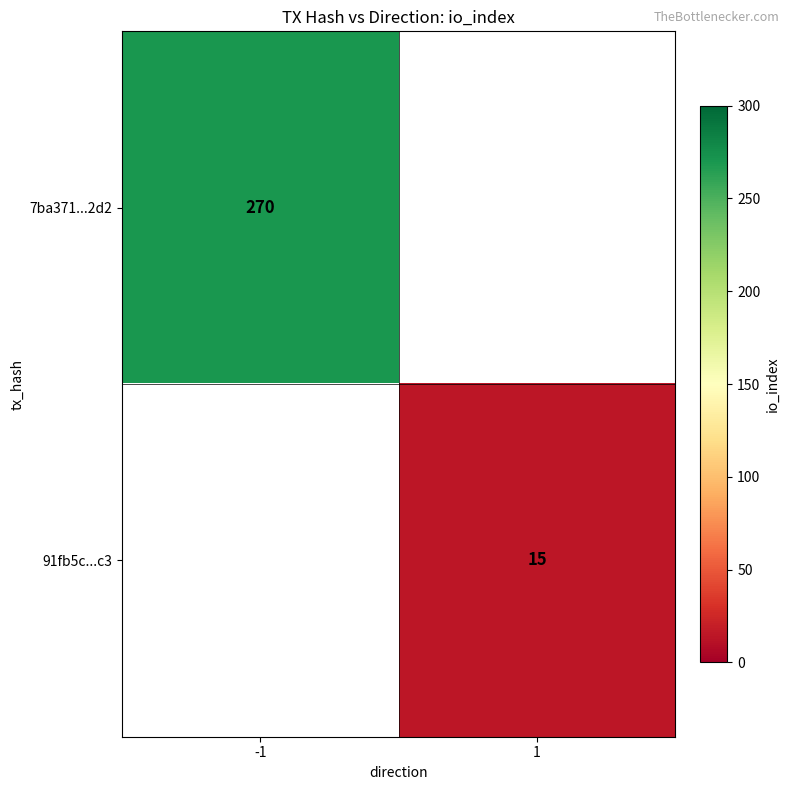

True or false: 91fb5c...c3 has a value of 15 at 1.

True